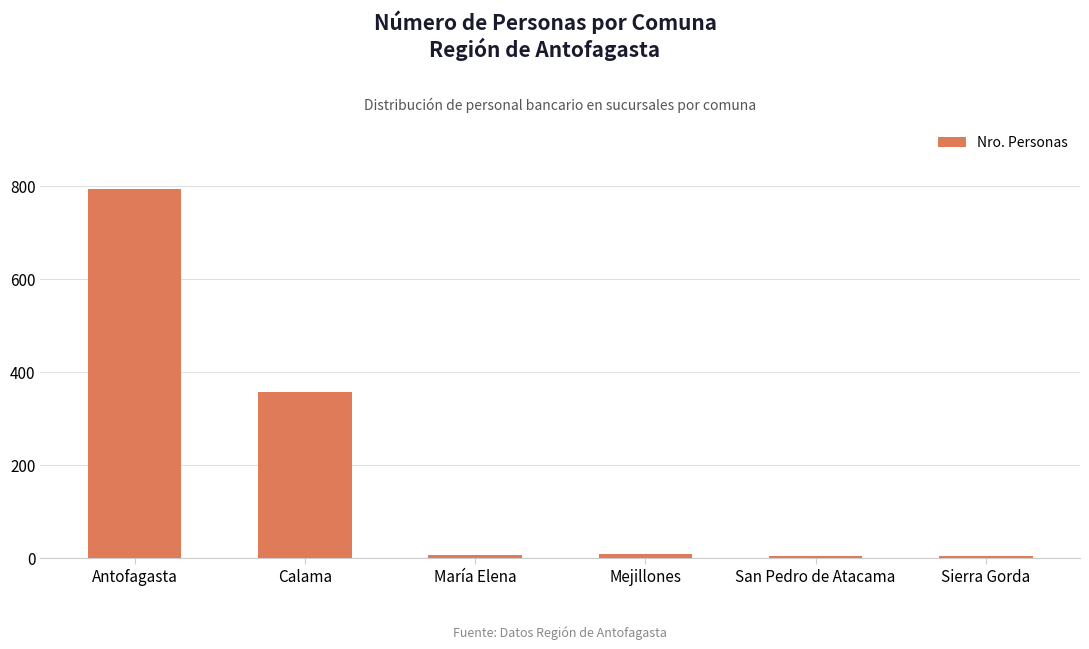

Is it true that the value at Antofagasta is 793?

True